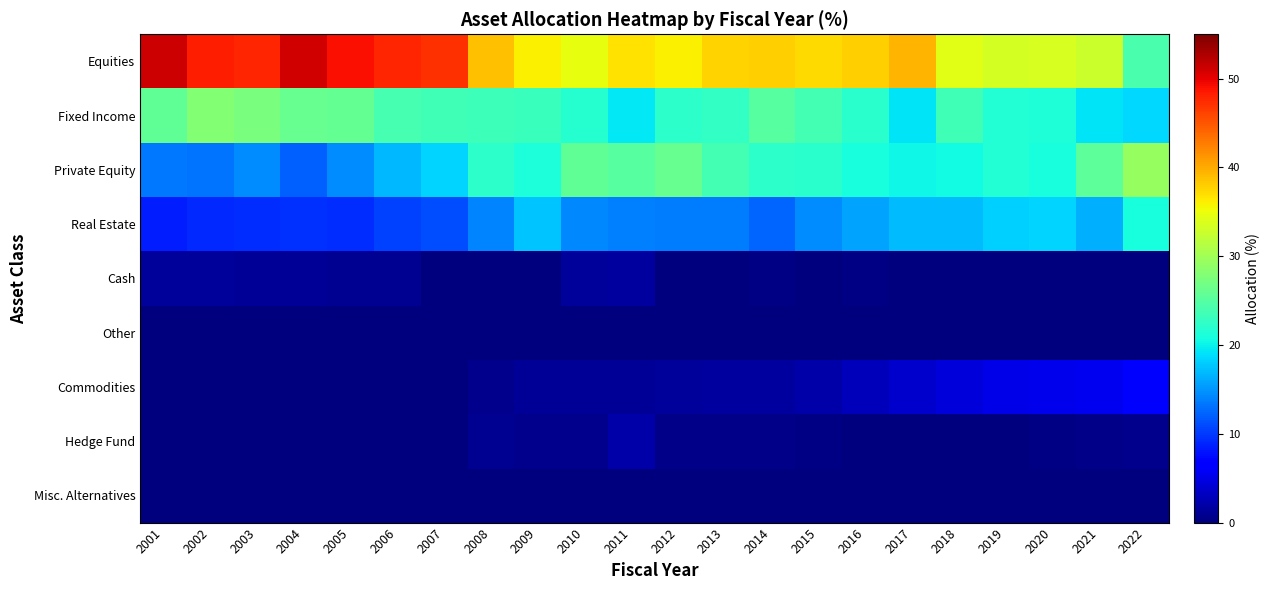

Which label corresponds to the largest value in the chart?

2001